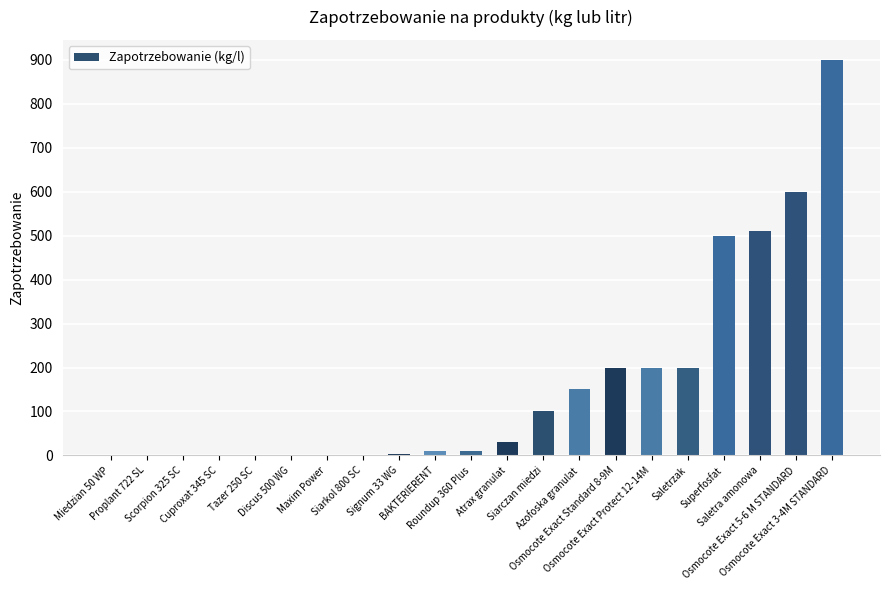

What is the sum of all values?

3421.5